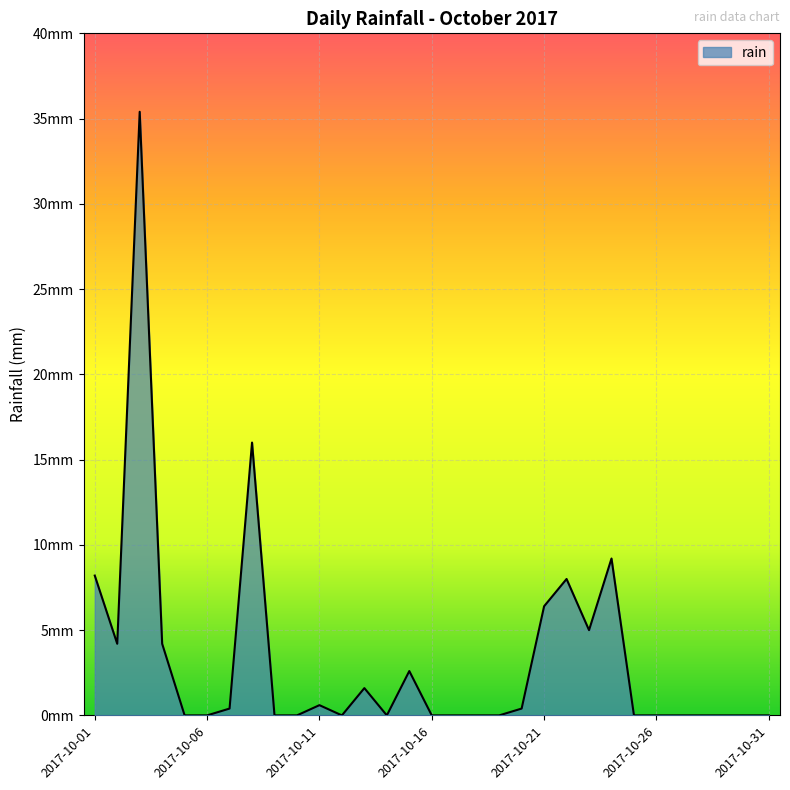

What is the average value?

3.3